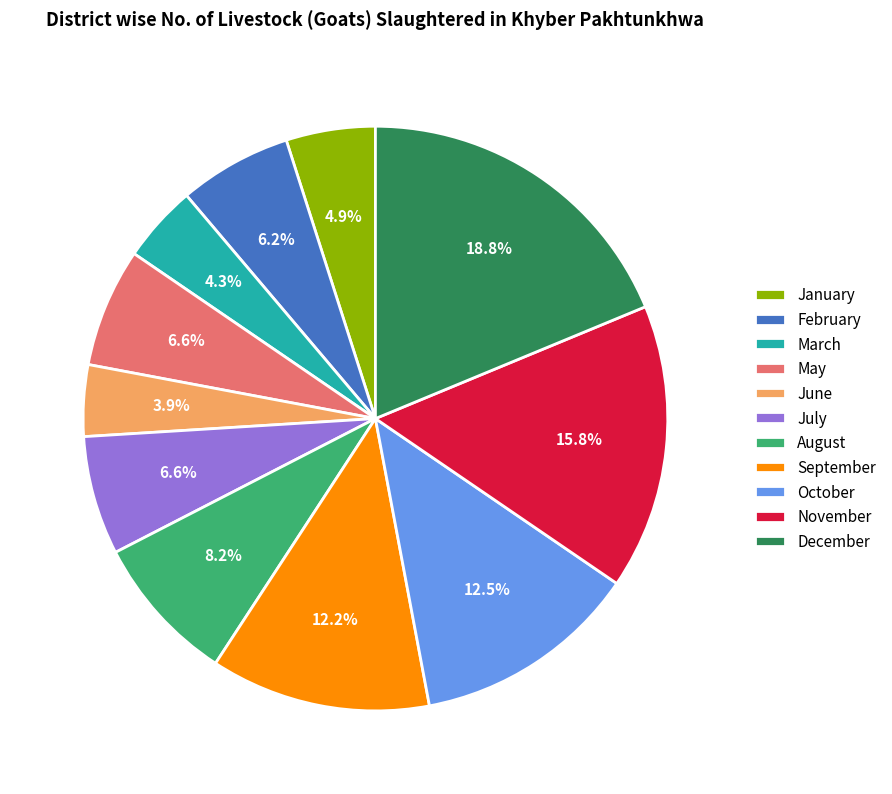

Does any single category account for the majority?

No